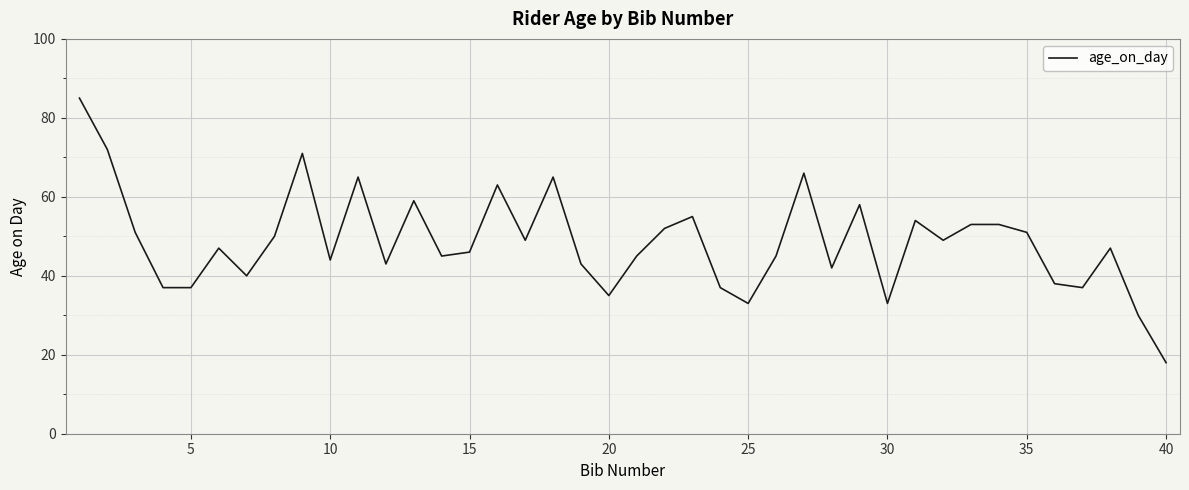

What is the maximum value shown in the chart?

85